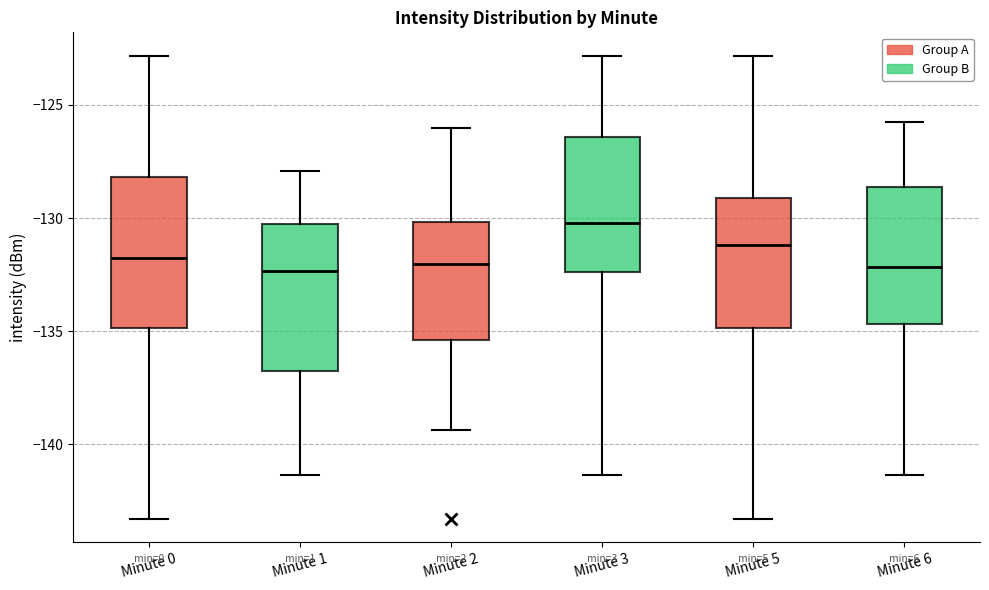

Reading left to right, read every box against the y-axis: the position of its median line, the range the box covers, and the ends of its whiskers. The values are not printed on the chart, so give them approximately, as read against the axis.

Minute 0: median -132.0, box -135.0 to -128.0, whiskers -143.5 to -123.0
Minute 1: median -132.5, box -136.5 to -130.0, whiskers -141.5 to -128.0
Minute 2: median -132.0, box -135.5 to -130.0, whiskers -139.5 to -126.0
Minute 3: median -130.0, box -132.5 to -126.5, whiskers -141.5 to -123.0
Minute 5: median -131.0, box -135.0 to -129.0, whiskers -143.5 to -123.0
Minute 6: median -132.0, box -134.5 to -128.5, whiskers -141.5 to -126.0